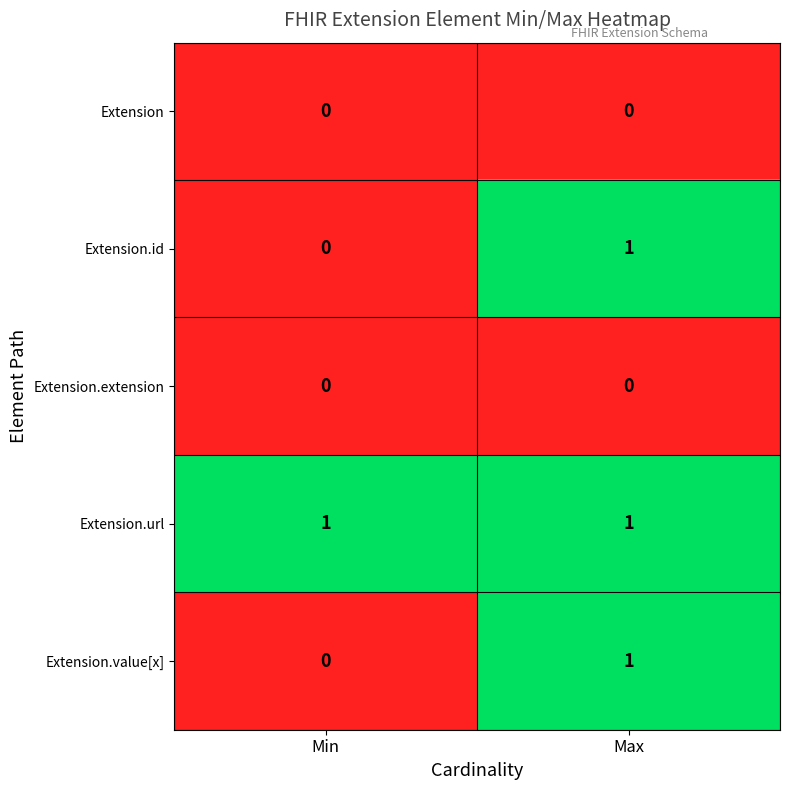

At which category is the sum across all series the highest?

Max